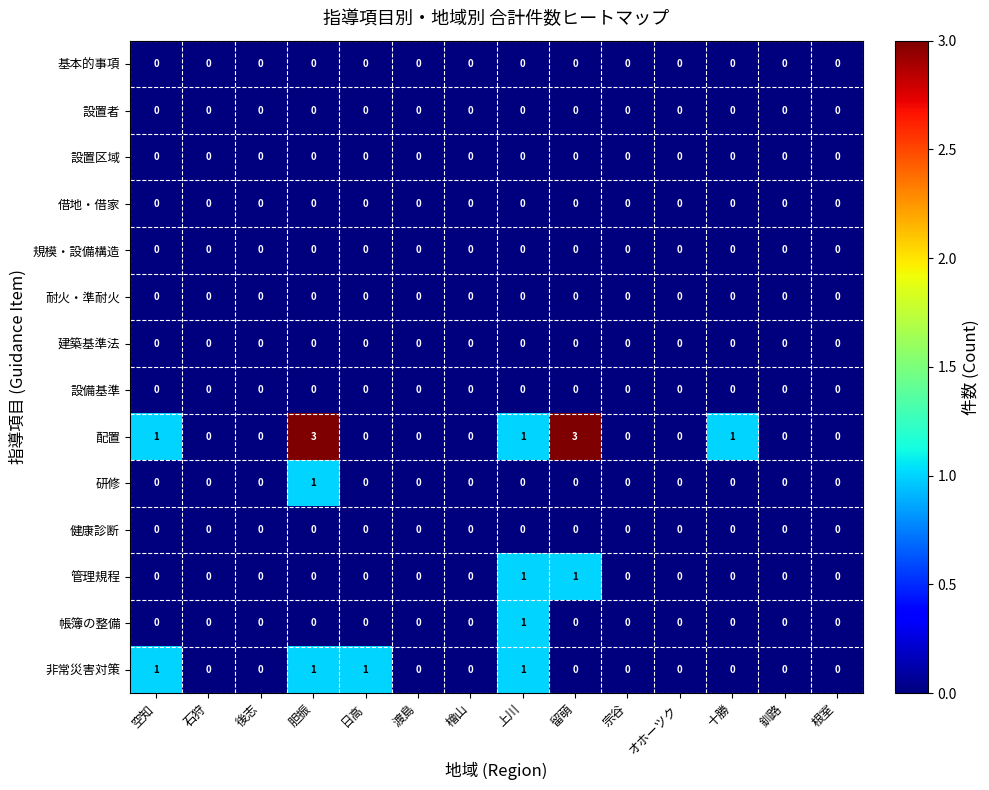

Which series has the largest total across all categories?

配置